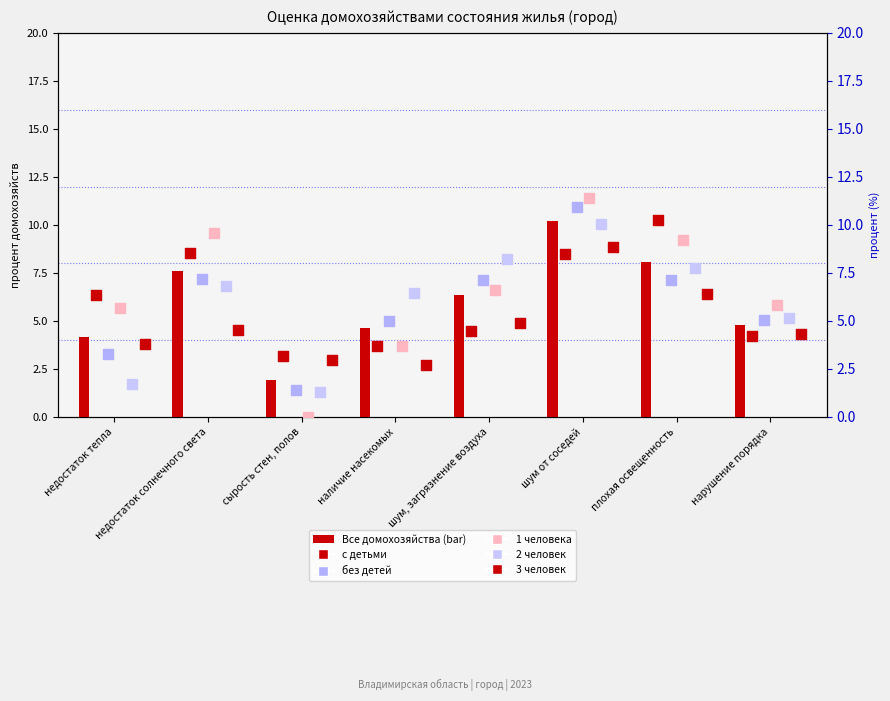

What are all the series names shown in the legend?

Все домохозяйства, с детьми, без детей, 1 человека, 2 человек, 3 человек